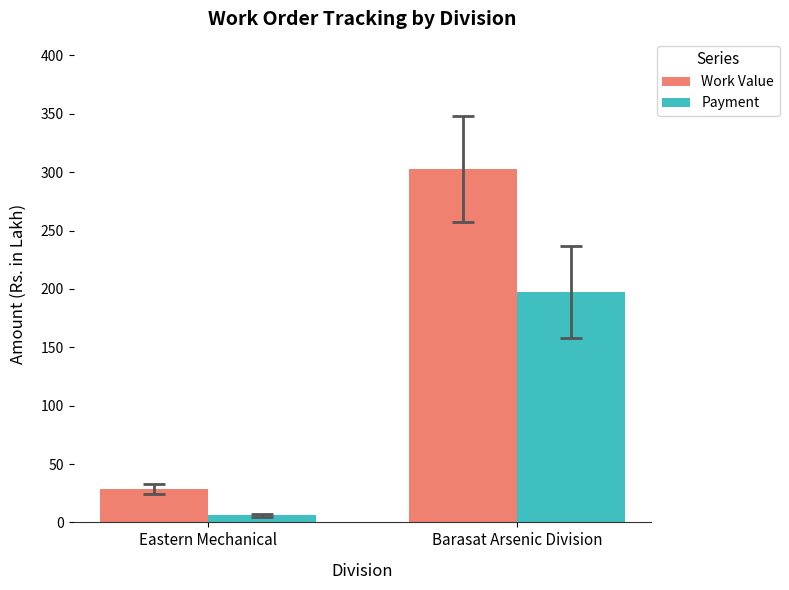

Is it true that Payment equals 287.8 at Barasat Arsenic Division?

False